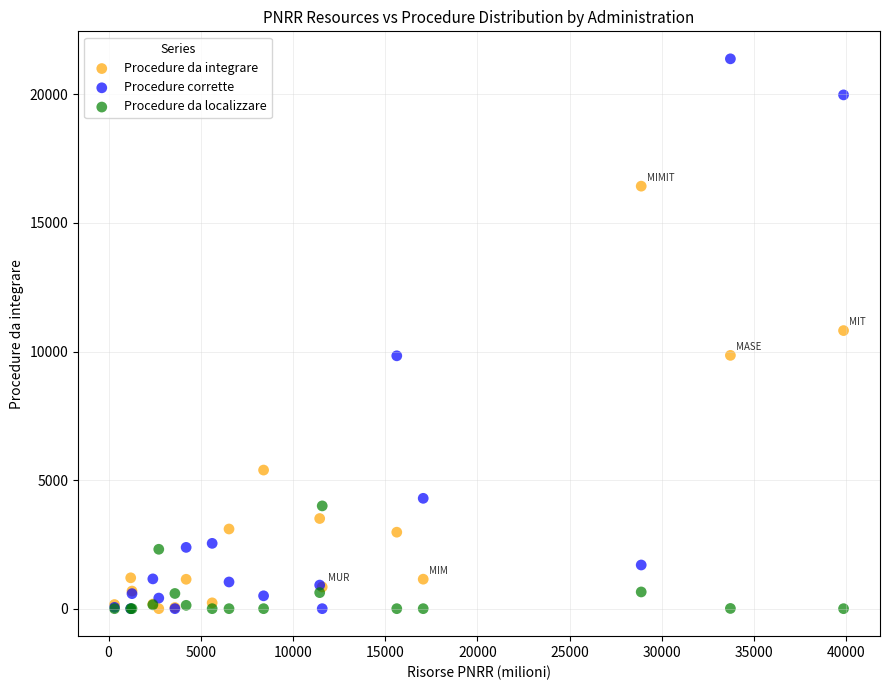

What are all the series names shown in the legend?

Procedure da integrare, Procedure corrette, Procedure da localizzare